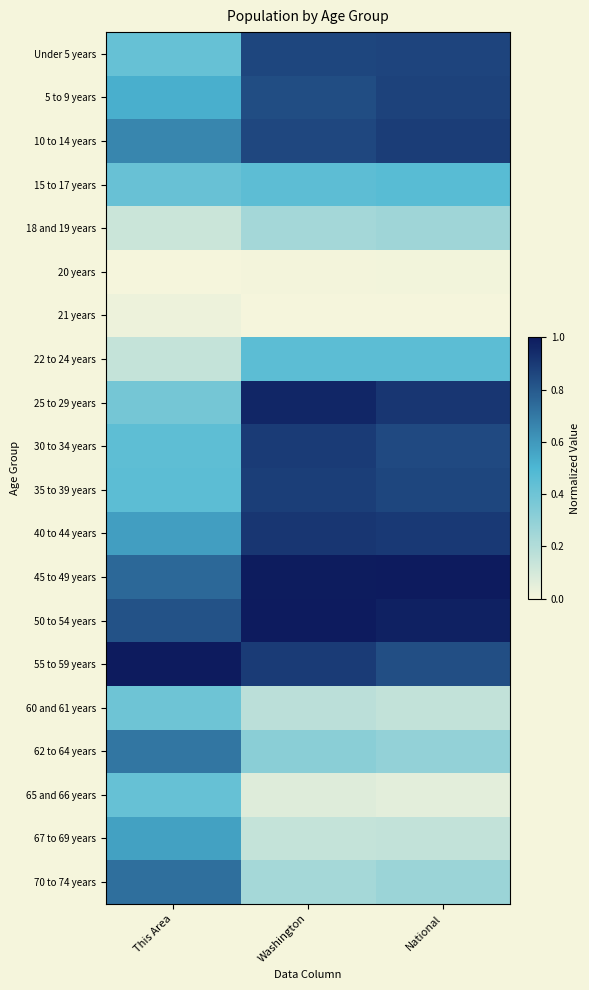

Count the number of data series in this chart.

20